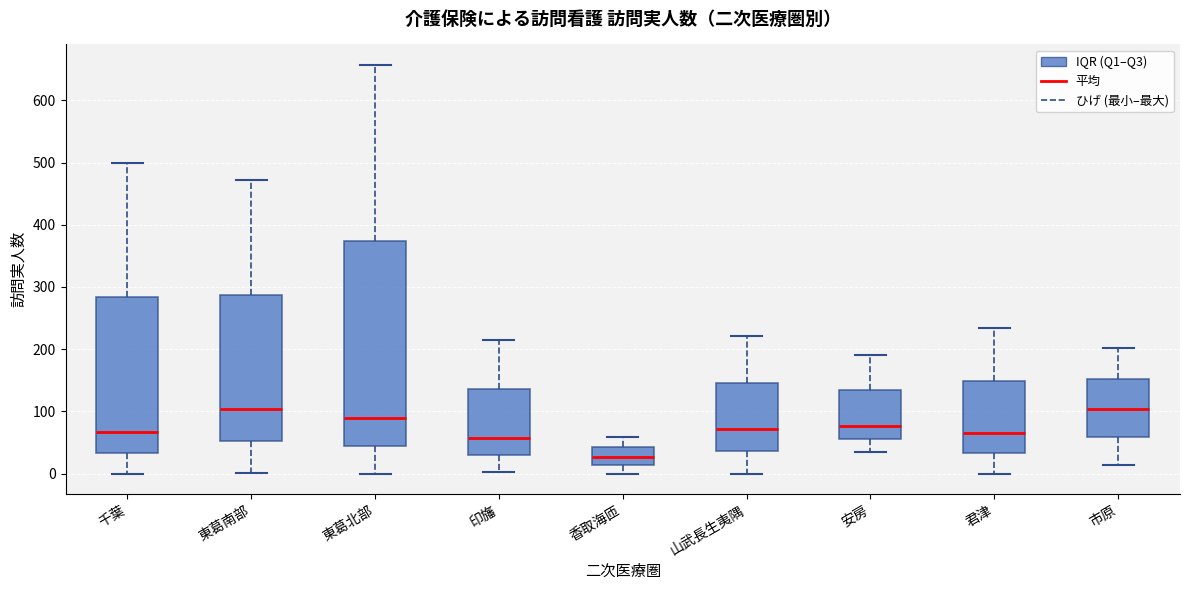

Where does the upper whisker of the box for 東葛南部 end on the y-axis? The values are not printed on the chart, so give them approximately, as read against the axis.

470